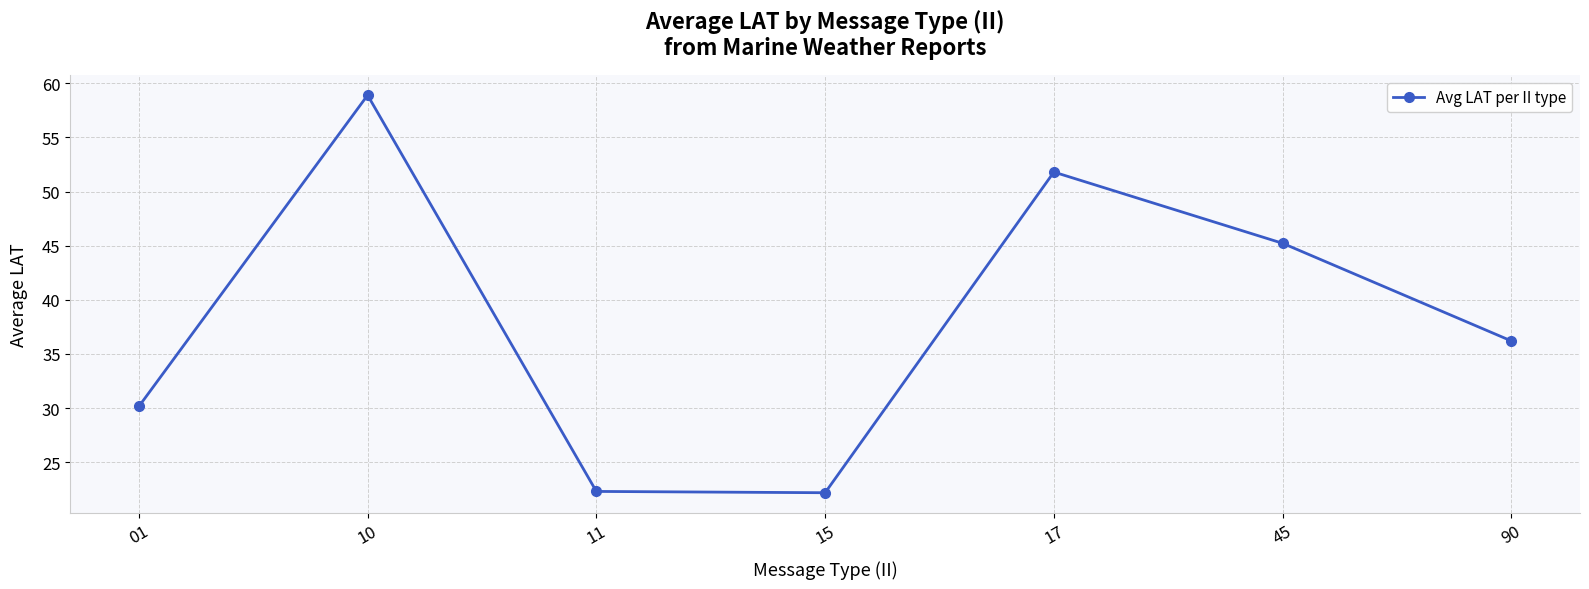

What is the change in value from 10 to 45?

-13.7